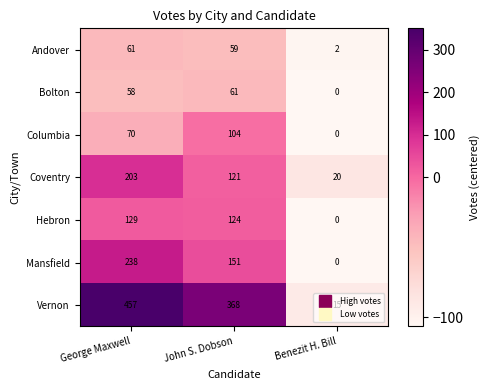

At which category is the sum across all series the highest?

George Maxwell